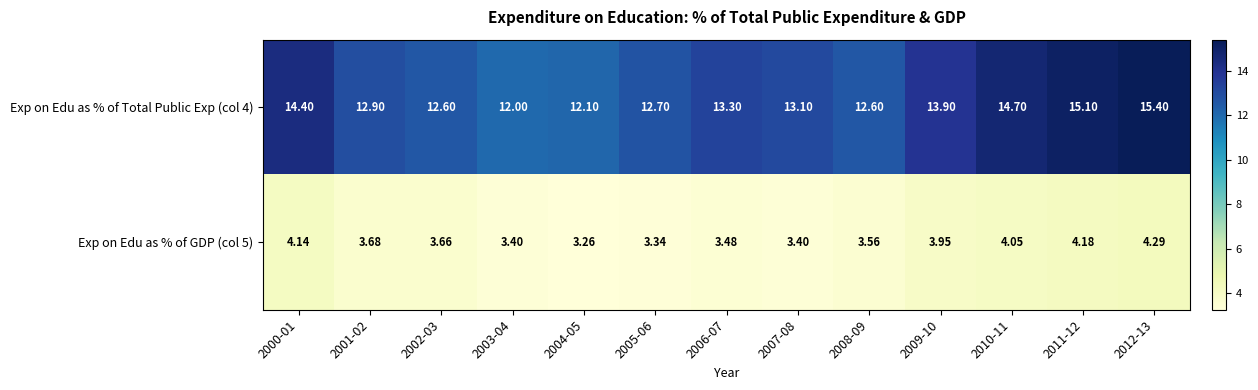

How many data points in Exp on Edu as % of Total Public Exp (col 4) are above 13?

7